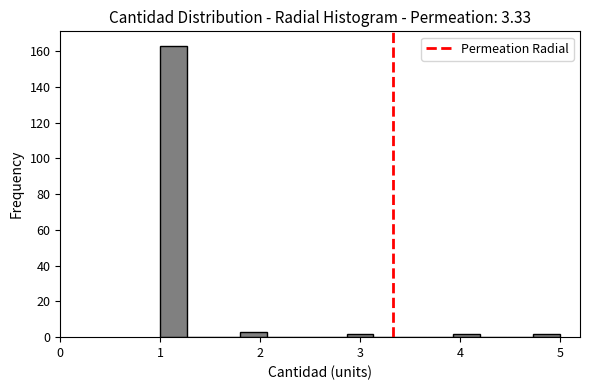

Read against the x-axis, roughly where is the centre of the tallest bar?

1.1